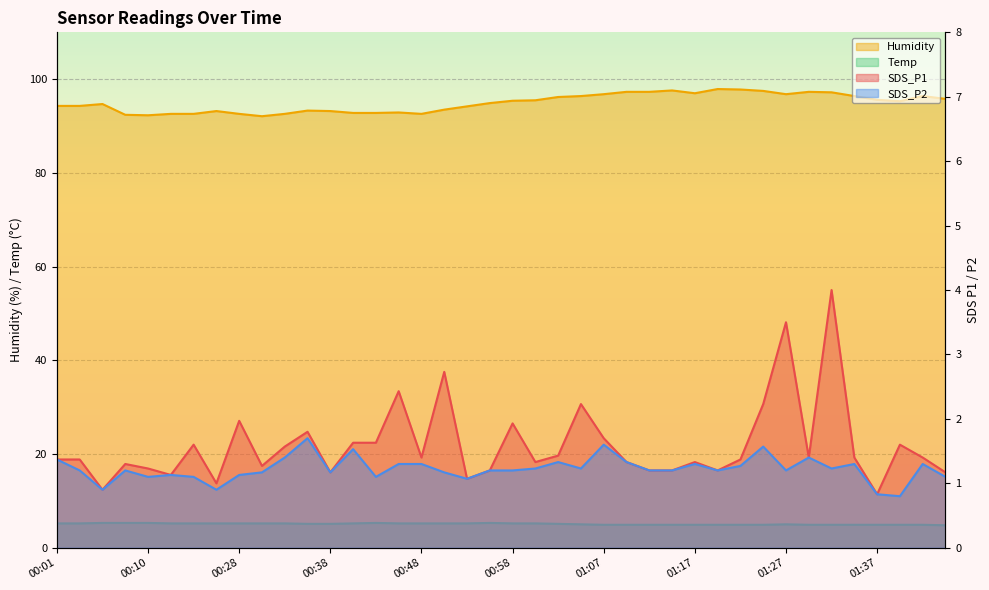

Reading left to right, list all the values displayed in this chart.

SDS_P1: 1.4	1.4	0.9	1.3	1.2	1.1	1.6	1.0	2.0	1.3	1.6	1.8	1.2	1.6	1.6	2.4	1.4	2.7	1.1	1.2	1.9	1.3	1.4	2.2	1.7	1.3	1.2	1.2	1.3	1.2	1.4	2.2	3.5	1.4	4.0	1.4	0.8	1.6	1.4	1.2
SDS_P2: 1.4	1.2	0.9	1.2	1.1	1.1	1.1	0.9	1.1	1.2	1.4	1.7	1.2	1.5	1.1	1.3	1.3	1.2	1.1	1.2	1.2	1.2	1.3	1.2	1.6	1.3	1.2	1.2	1.3	1.2	1.3	1.6	1.2	1.4	1.2	1.3	0.8	0.8	1.3	1.1
Humidity: 94.3	94.3	94.7	92.4	92.3	92.6	92.6	93.2	92.6	92.1	92.6	93.3	93.2	92.8	92.8	92.9	92.6	93.5	94.2	94.9	95.4	95.5	96.2	96.4	96.8	97.3	97.3	97.6	97.0	97.9	97.8	97.5	96.8	97.3	97.2	96.4	95.6	95.3	96.4	95.8
Temp: 5.2	5.2	5.3	5.3	5.3	5.2	5.2	5.2	5.2	5.2	5.2	5.1	5.1	5.2	5.3	5.2	5.2	5.2	5.2	5.3	5.2	5.2	5.1	5.0	4.9	4.9	4.9	4.9	4.9	4.9	4.9	4.9	5.0	4.9	4.9	4.9	4.9	4.9	4.9	4.8